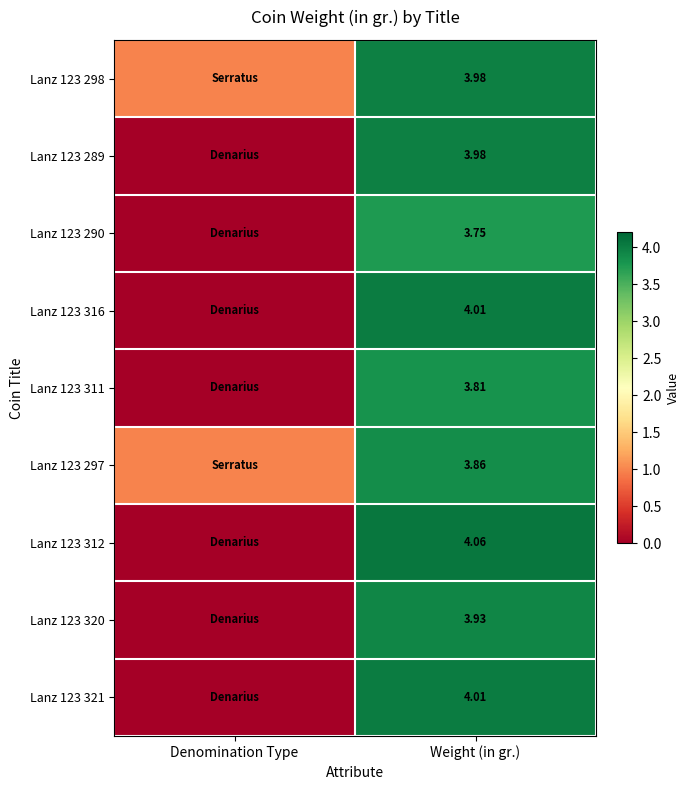

True or false: Lanz 123 321 has a value of 2.1 at Denomination Type.

False